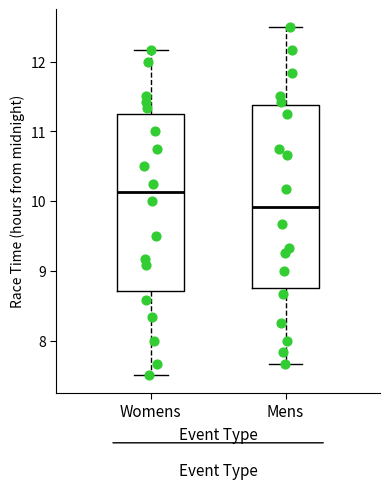

Reading left to right, read every box against the y-axis: the position of its median line, the range the box covers, and the ends of its whiskers. The values are not printed on the chart, so give them approximately, as read against the axis.

Womens: median 10.1, box 8.7 to 11.2, whiskers 7.5 to 12.2
Mens: median 9.9, box 8.8 to 11.4, whiskers 7.7 to 12.5